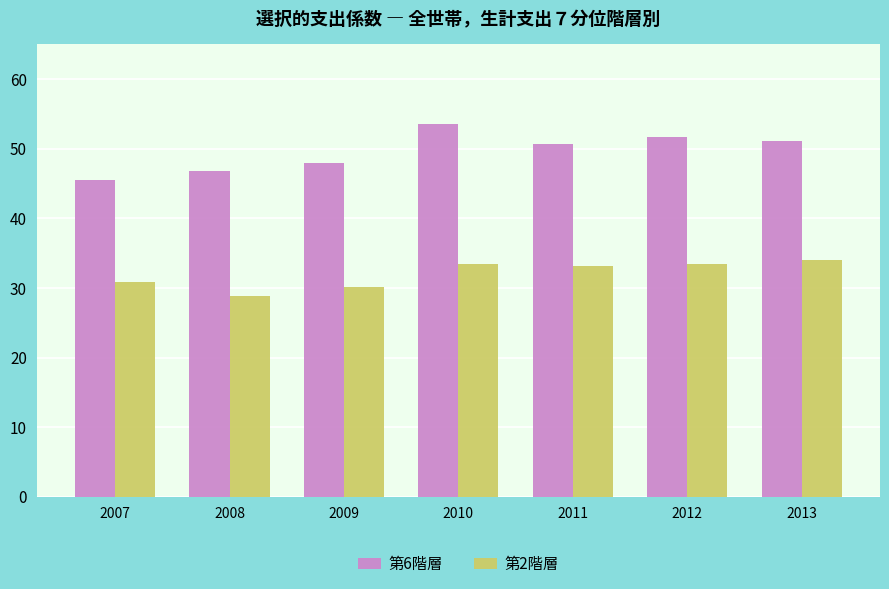

What is the value of the 第2階層 bar at the 4th from the left?

33.4